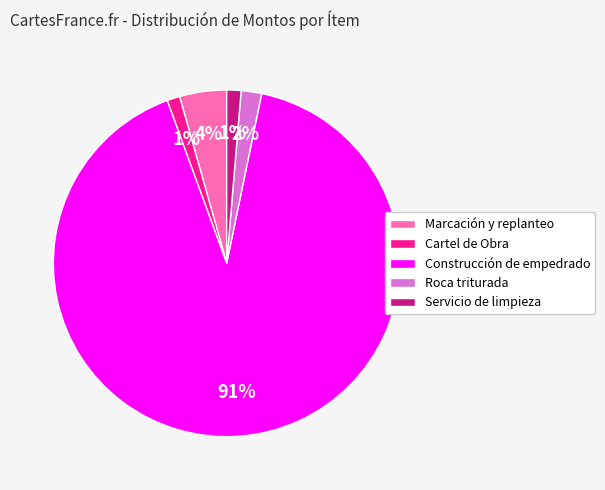

Is it true that Marcación y replanteo is 4% of the pie?

True